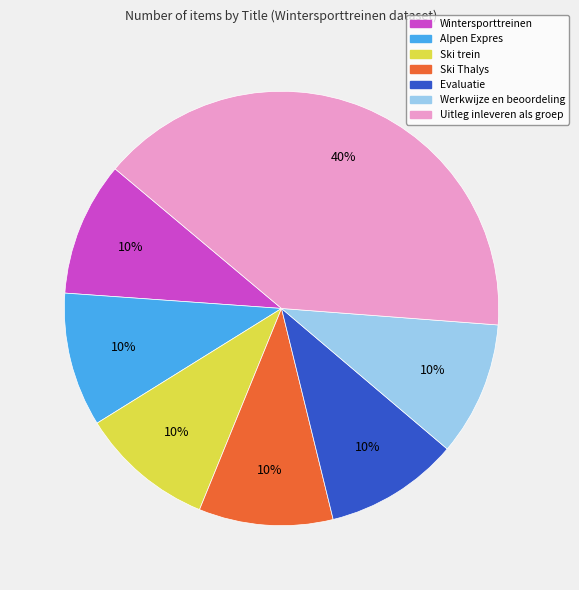

Do Wintersporttreinen and Alpen Expres together represent more than half of the pie?

No